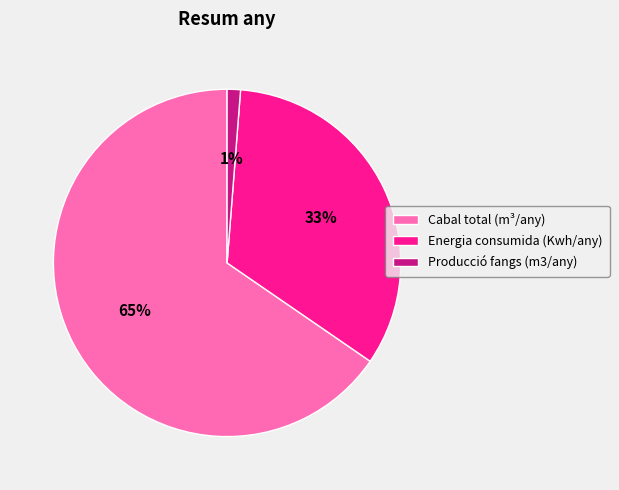

Which slice represents more than half of the pie?

Cabal total (m³/any)